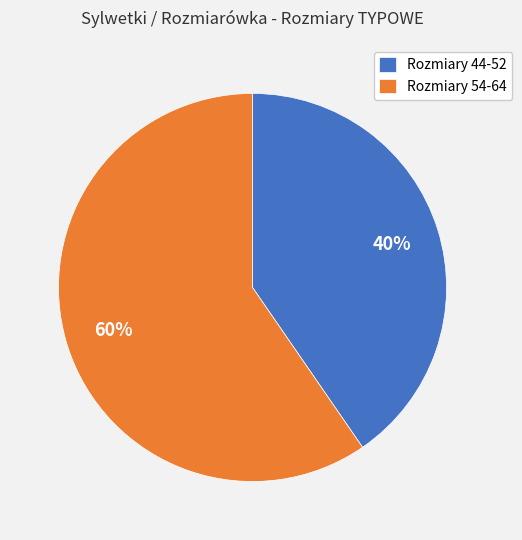

To the nearest percent, what percentage of the pie is Rozmiary 44-52?

40%